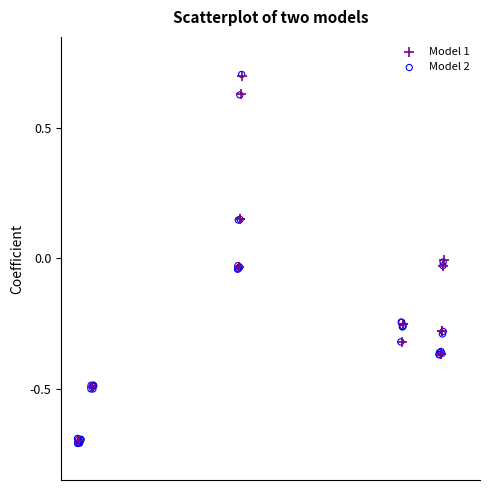

Which series has the widest spread of Y values?

Model 2